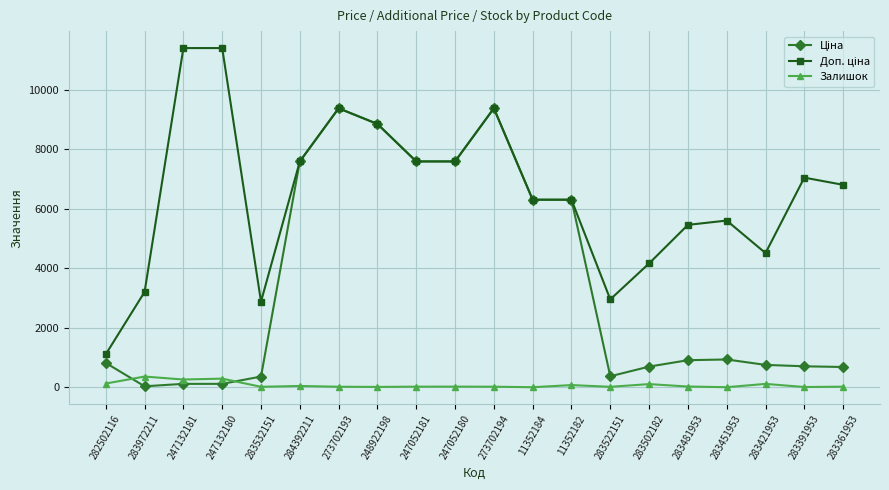

What is the label of the 8th point from the right?

11352182